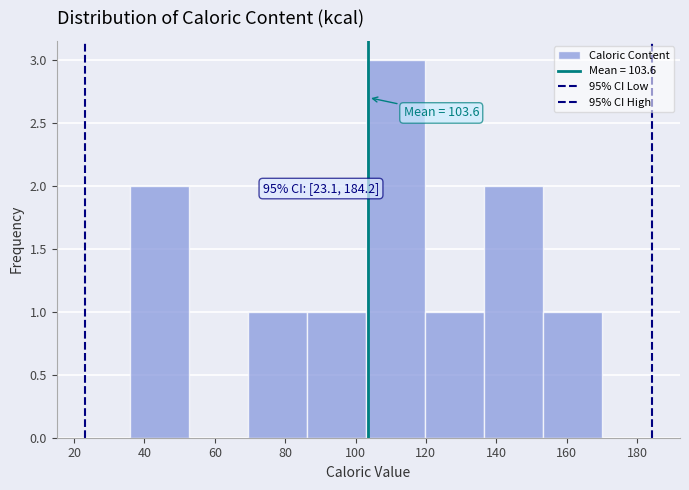

Which range on the x-axis has the tallest bar?

104 to 120